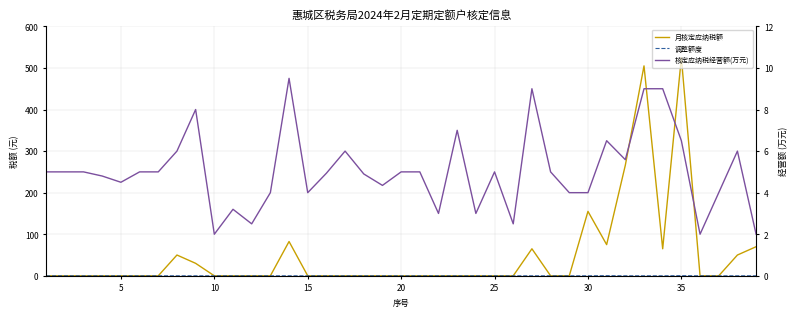

True or false: 调整额度 has a value of 0.0 at 30.

True